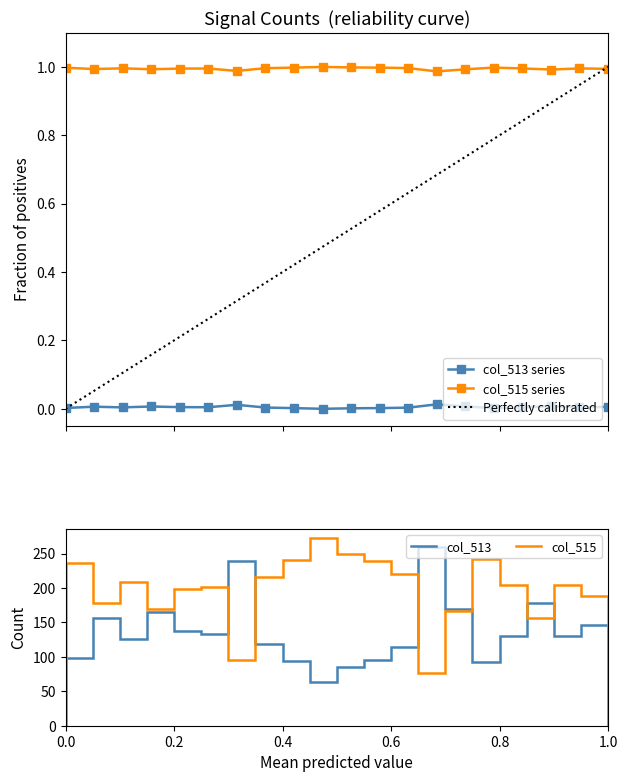

What is the value of the col_515 point at the 14th from the left?

1.0